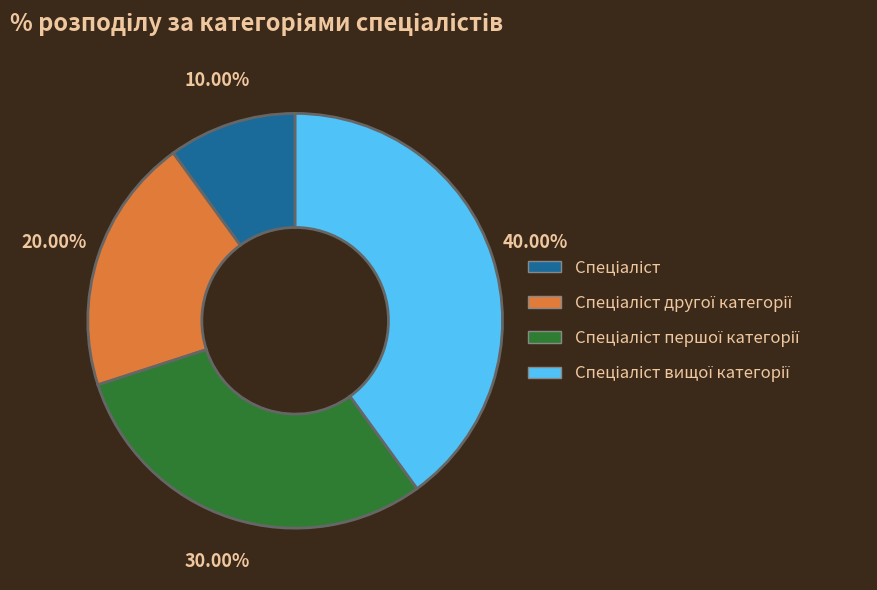

Is there a majority slice in this chart?

No